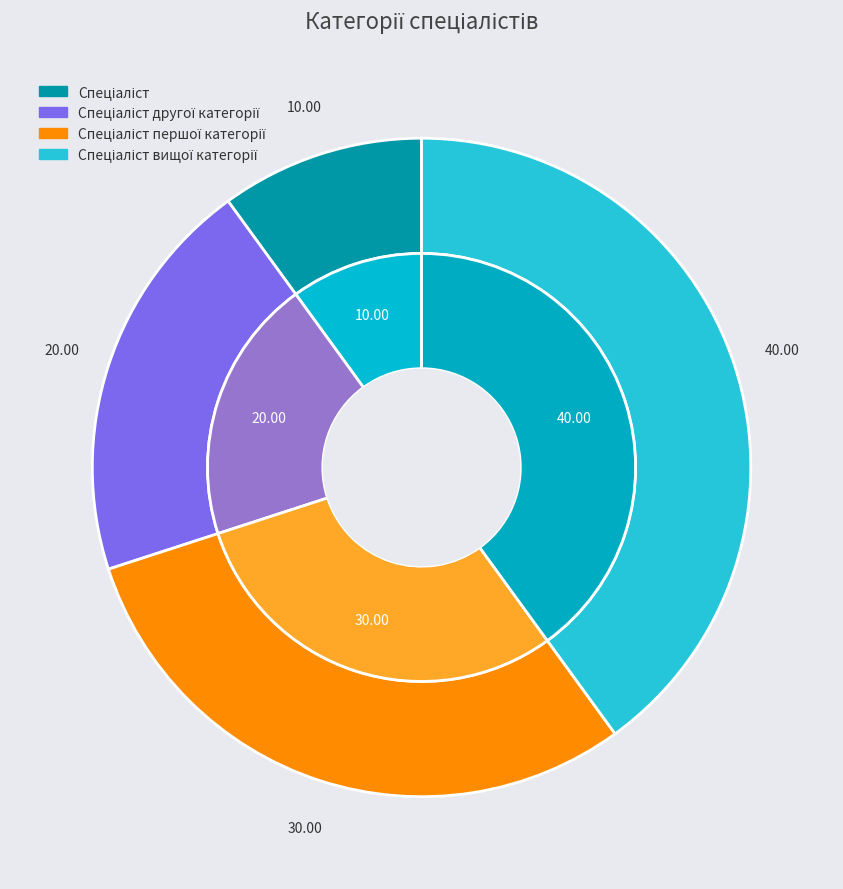

To the nearest percent, what is the difference between the largest and smallest slice percentages?

30%